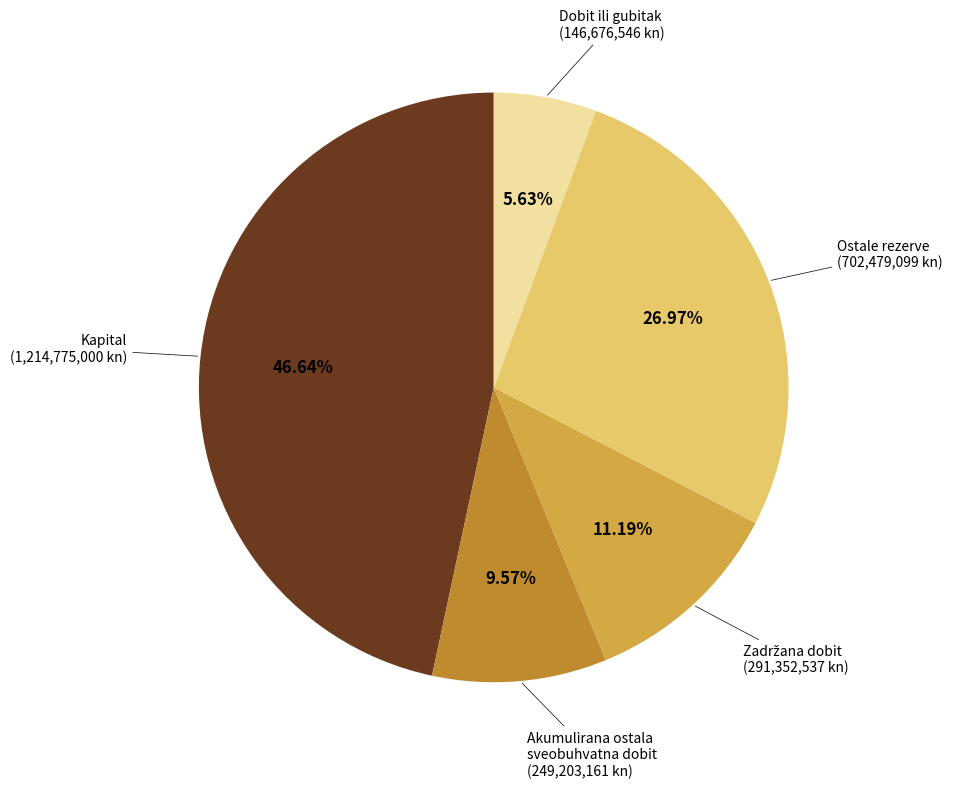

Is there a majority slice in this chart?

No